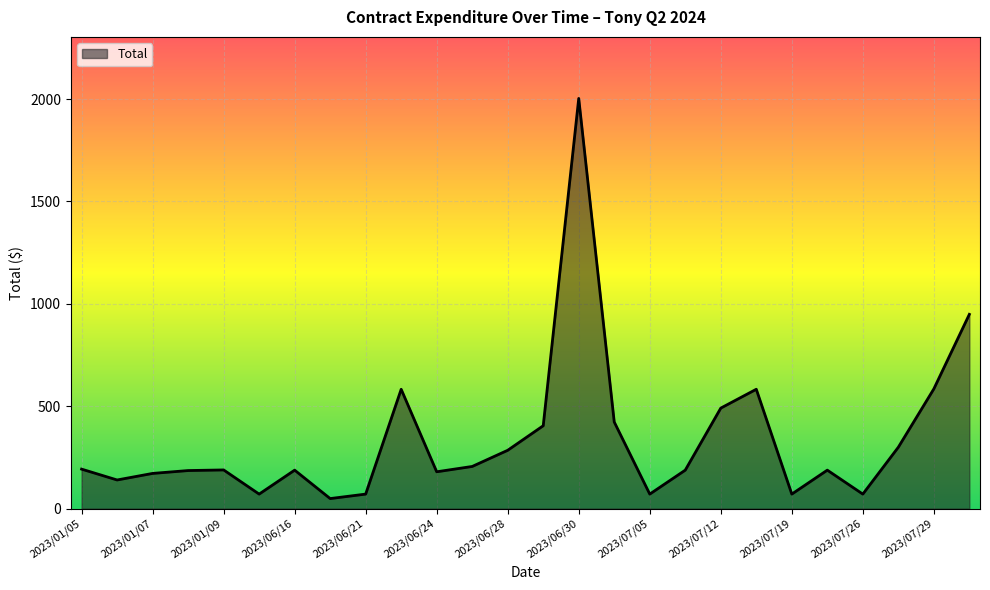

What is the sum of all values?

8841.2